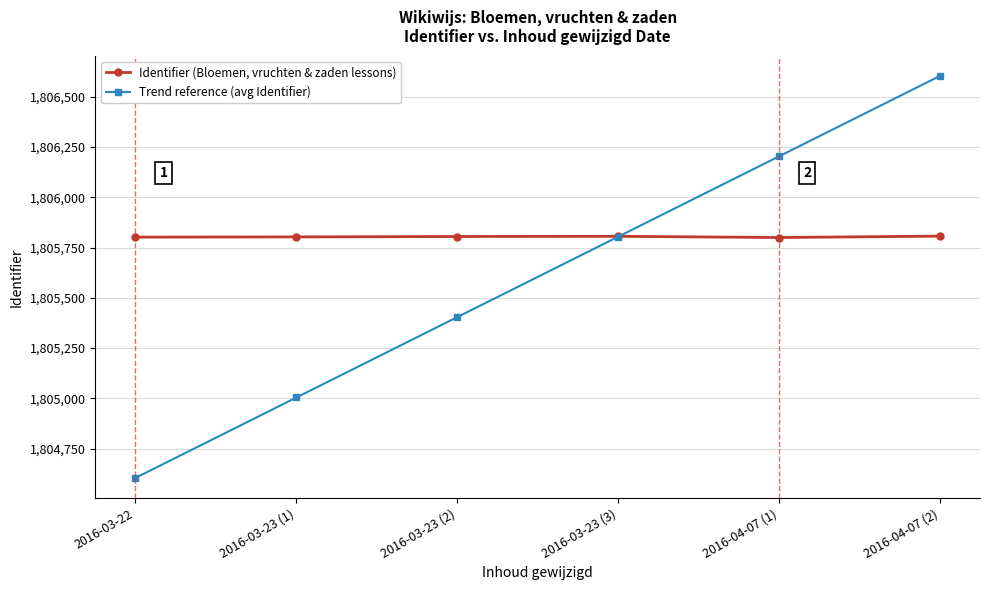

True or false: Trend reference (avg Identifier) has more than 2 points higher than both neighbors.

False